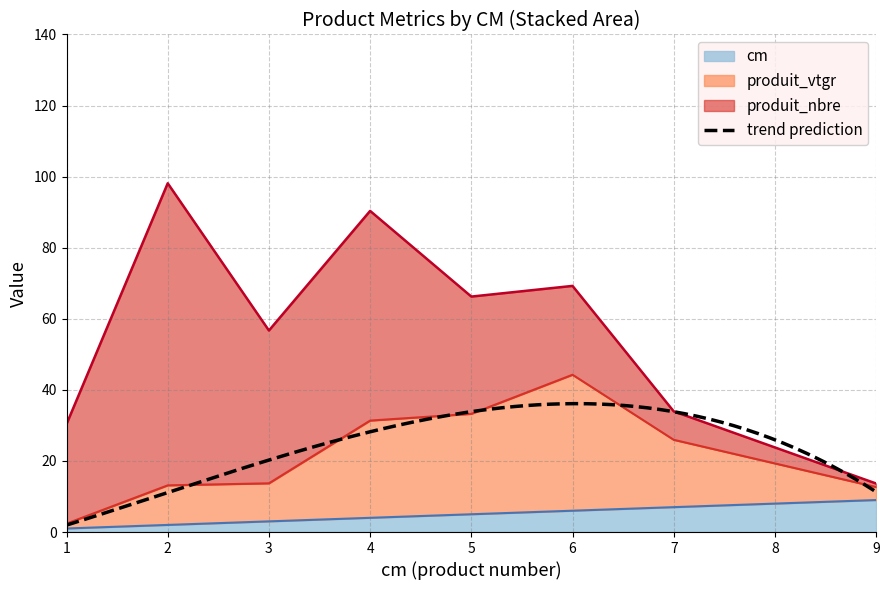

How many values in the cm series exceed 5?

3